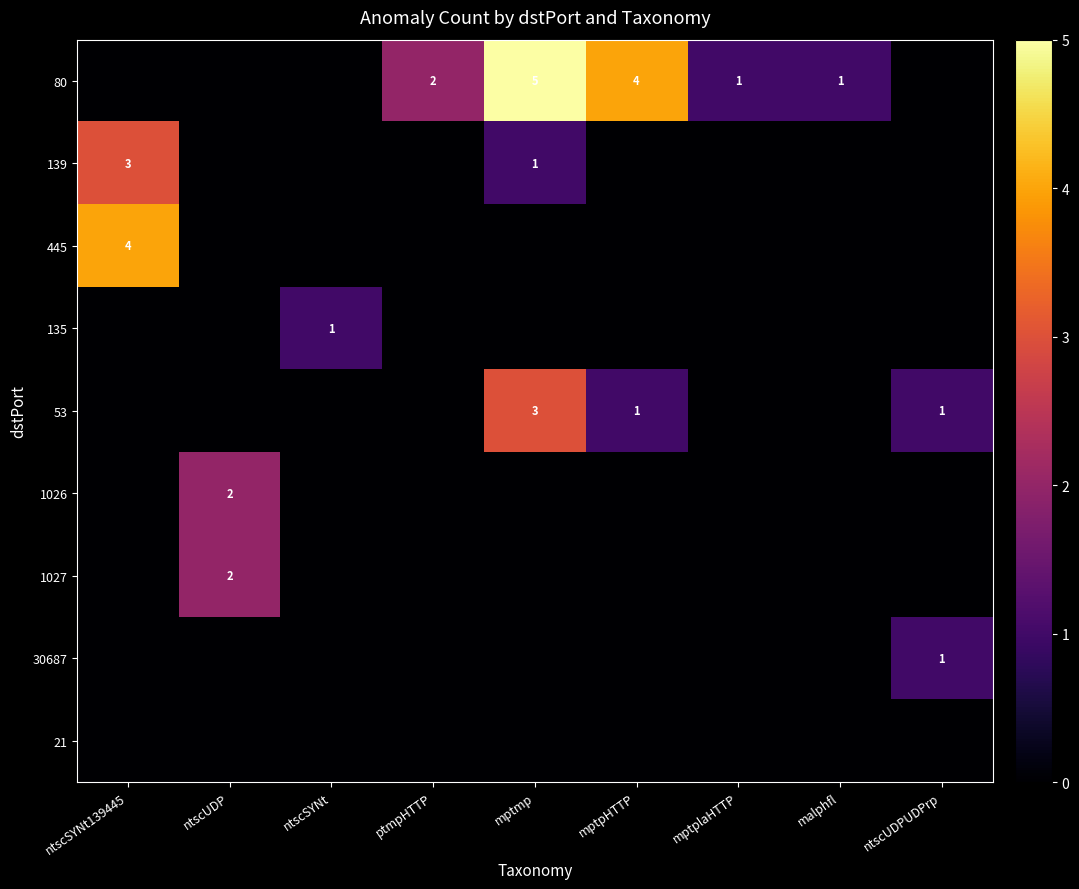

How many data points does each series have?

9